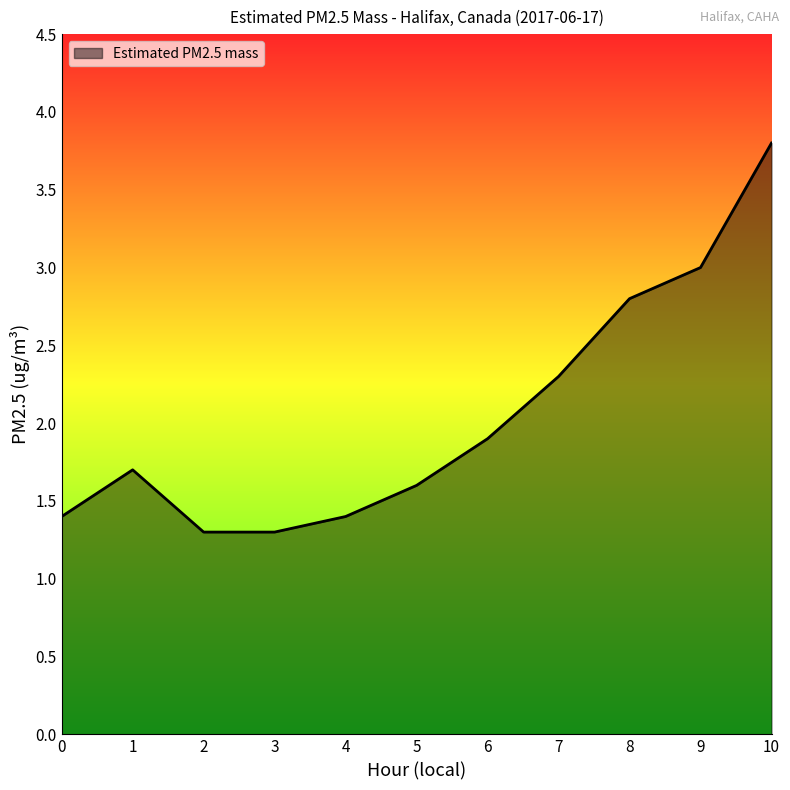

What is the change in value from 1 to 8?

+1.1